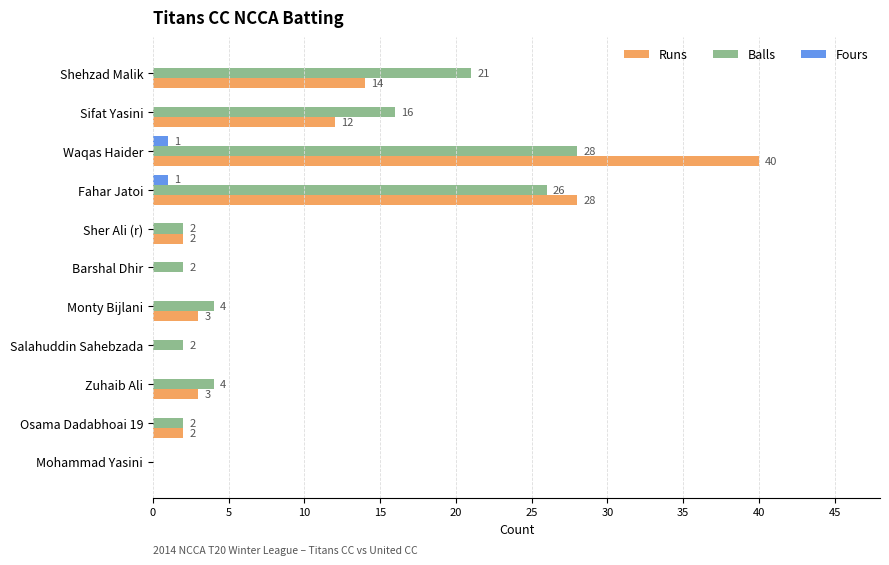

Is the value of Fours at Monty Bijlani greater than the value of Runs at Sifat Yasini?

No